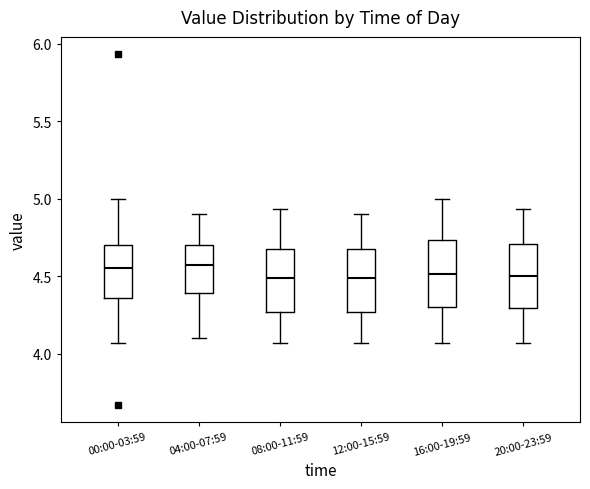

Where is the lower edge of the box for 00:00-03:59 on the y-axis? The values are not printed on the chart, so give them approximately, as read against the axis.

4.35